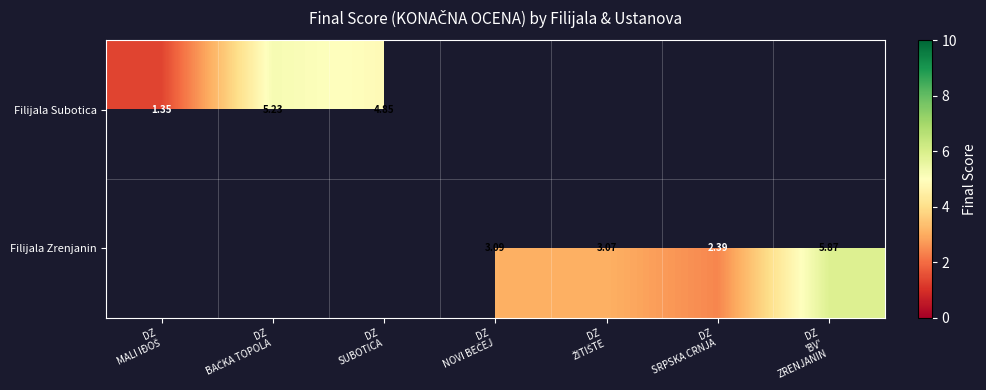

List the series in order of their overall mean, lowest first.

Filijala Subotica, Filijala Zrenjanin